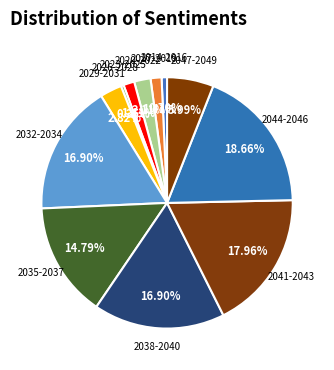

Count the number of slices in the pie.

12